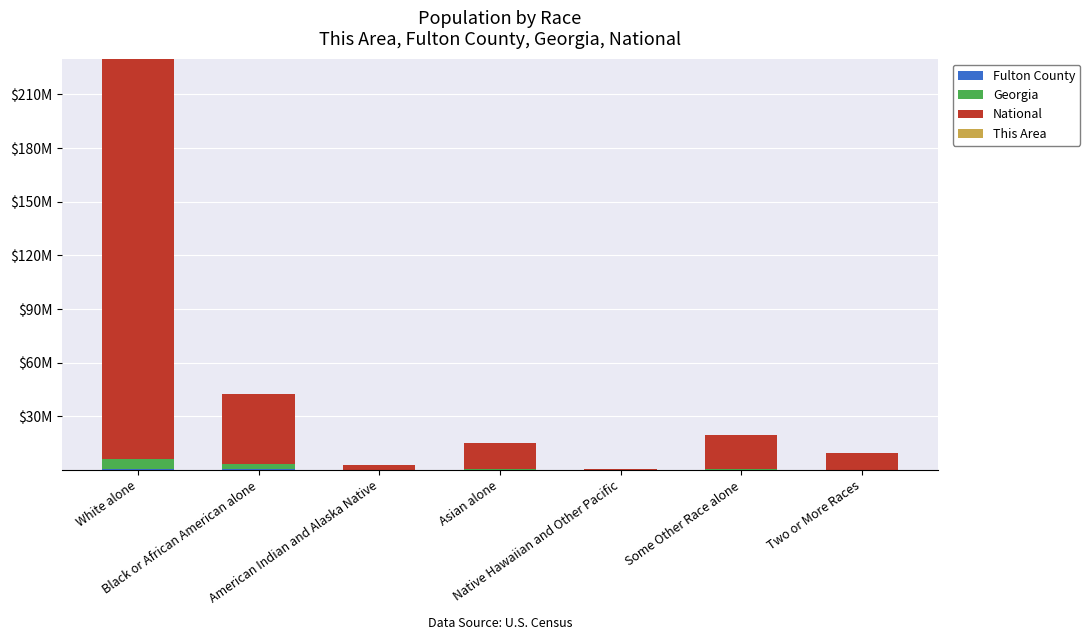

True or false: This Area has a value of 3 at White alone.

True